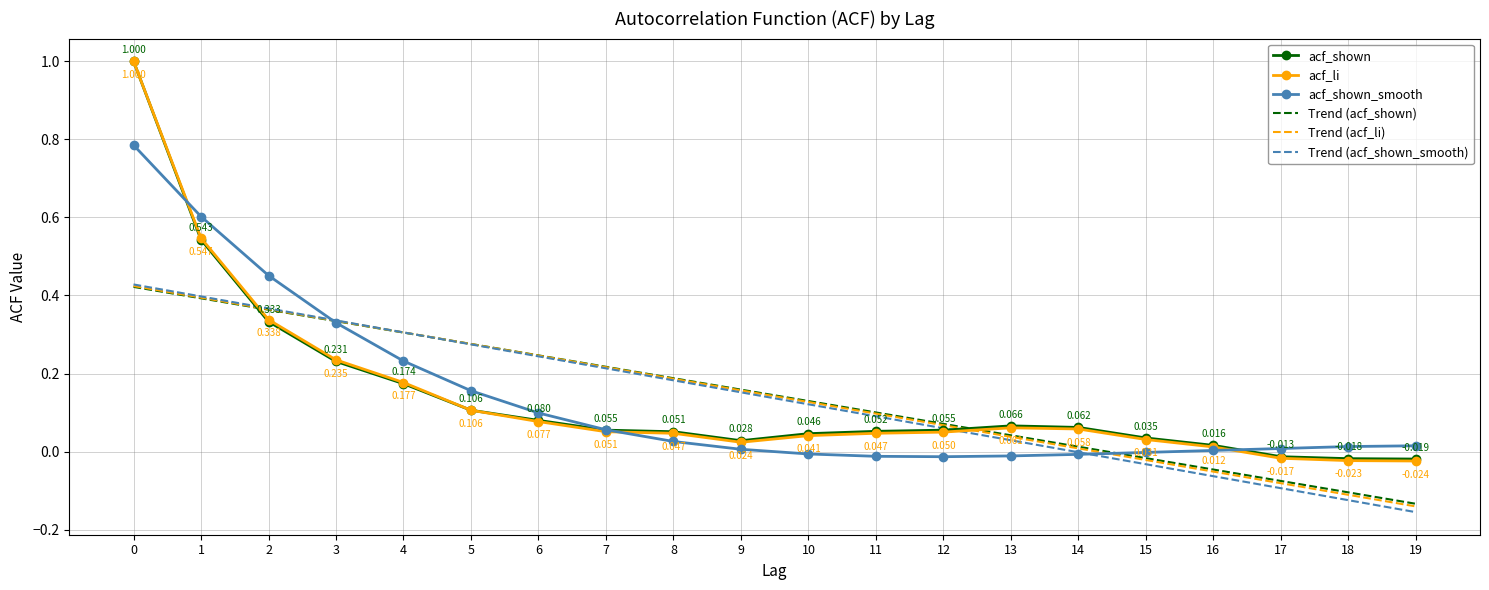

How many values in the acf_shown series exceed 0?

17